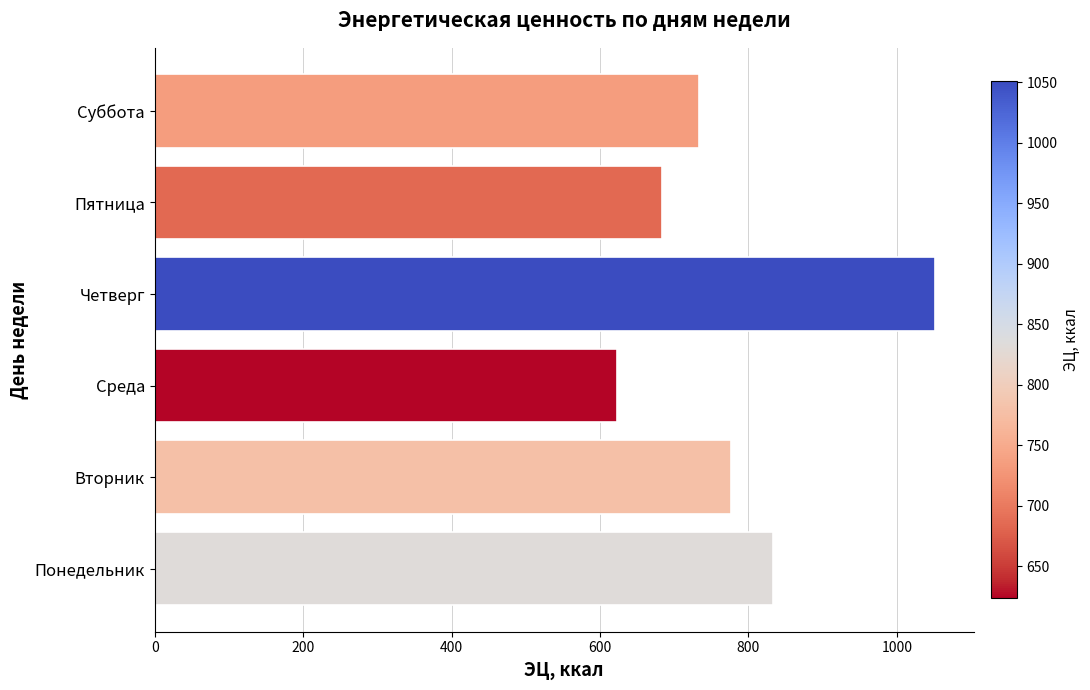

Reading bottom to top, what are all the values shown in this chart?

Понедельник=833.3	Вторник=777.0	Среда=623.2	Четверг=1051.0	Пятница=683.4	Суббота=733.8